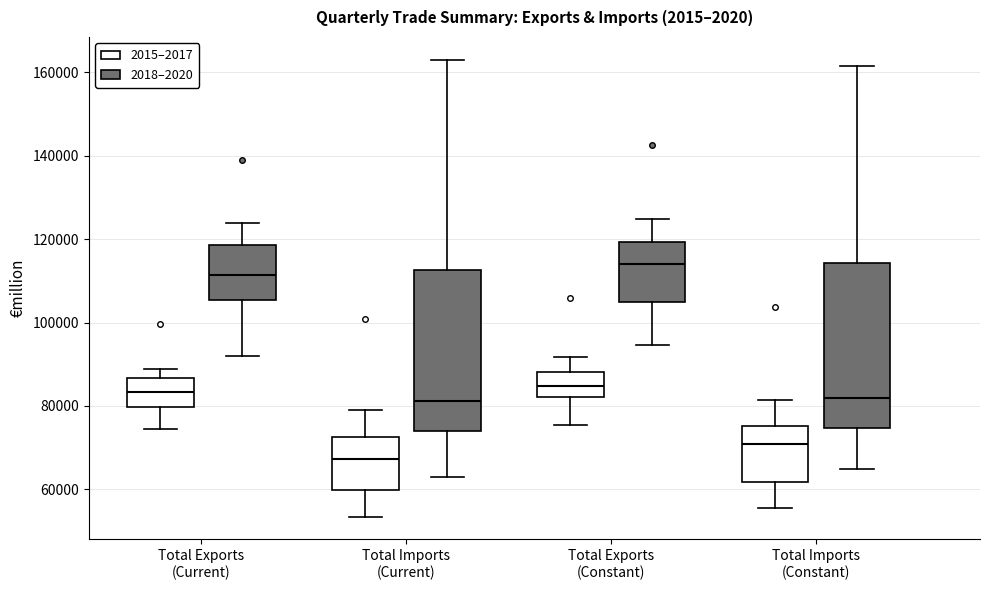

Reading left to right, transcribe this box plot: for each box, give where its median line is, the range the box spans, and where its two whiskers end, as read against the y-axis. The values are not printed on the chart, so give them approximately, as read against the axis.

Total Exports (Current) (2015–2017): median 84000, box 80000 to 86000, whiskers 74000 to 88000
Total Exports (Current) (2018–2020): median 112000, box 106000 to 118000, whiskers 92000 to 124000
Total Imports (Current) (2015–2017): median 68000, box 60000 to 72000, whiskers 54000 to 78000
Total Imports (Current) (2018–2020): median 82000, box 74000 to 112000, whiskers 62000 to 164000
Total Exports (Constant) (2015–2017): median 84000, box 82000 to 88000, whiskers 76000 to 92000
Total Exports (Constant) (2018–2020): median 114000, box 106000 to 120000, whiskers 94000 to 124000
Total Imports (Constant) (2015–2017): median 70000, box 62000 to 76000, whiskers 56000 to 82000
Total Imports (Constant) (2018–2020): median 82000, box 74000 to 114000, whiskers 64000 to 162000